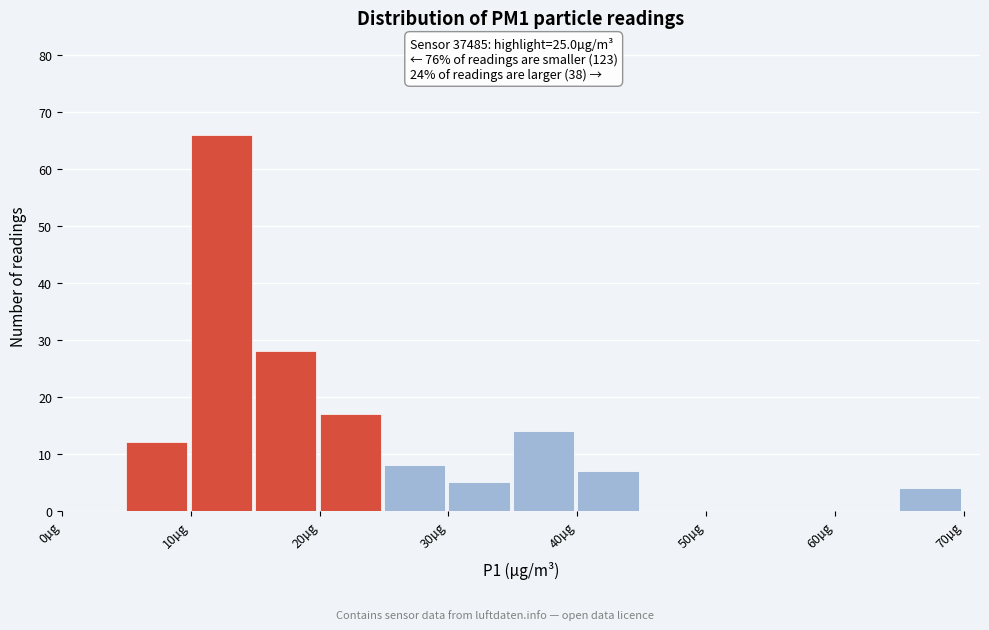

Which range on the x-axis has the tallest bar?

10 to 15